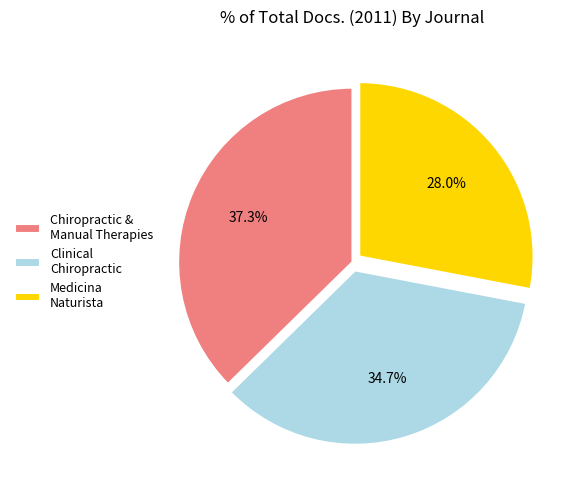

What percentage is the Clinical Chiropractic slice, to the nearest percent?

35%